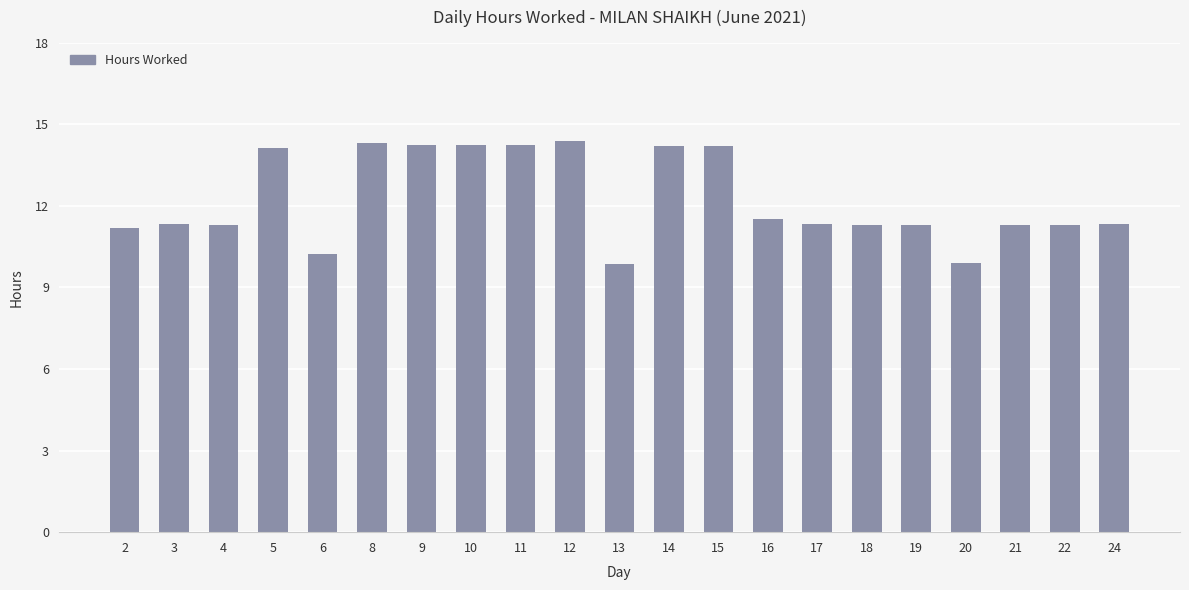

The chart shows a value of 18.5 at 17. True or false?

False